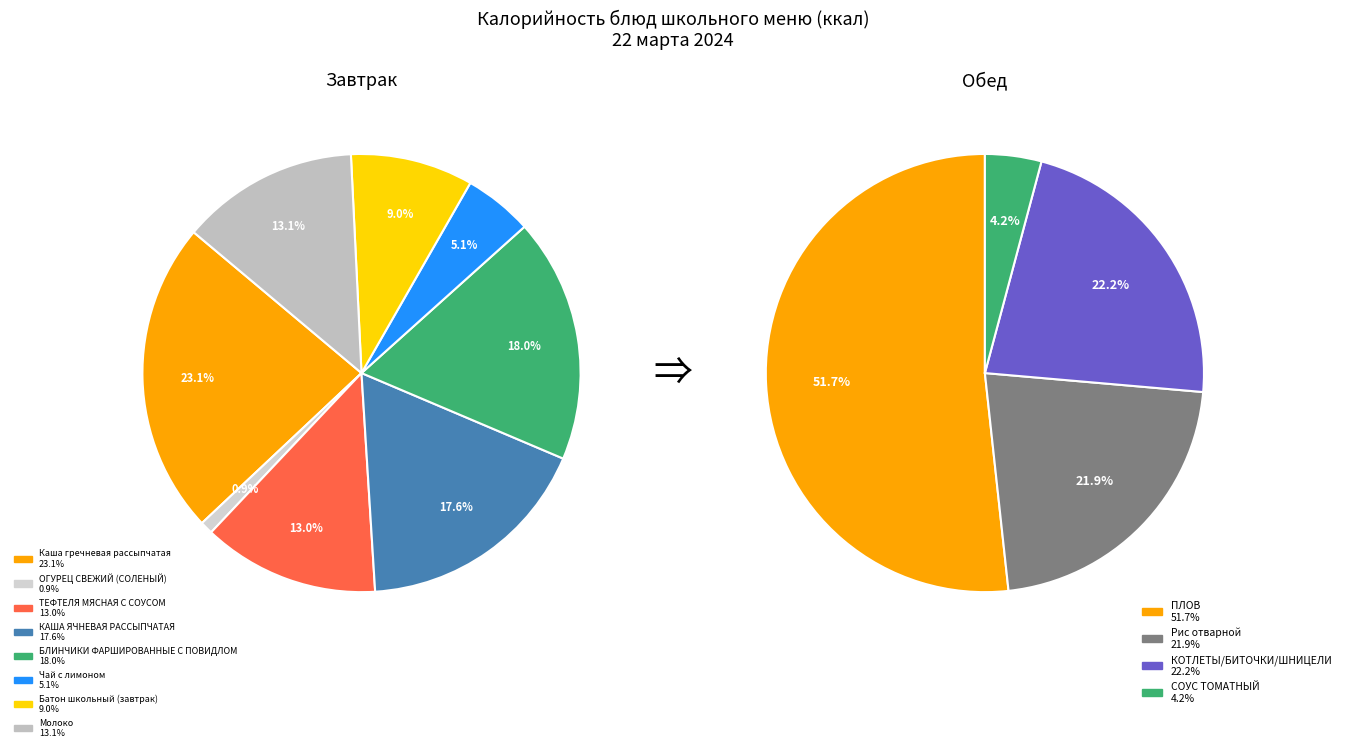

Which category has the smallest portion of the pie?

ОГУРЕЦ СВЕЖИЙ (СОЛЕНЫЙ)